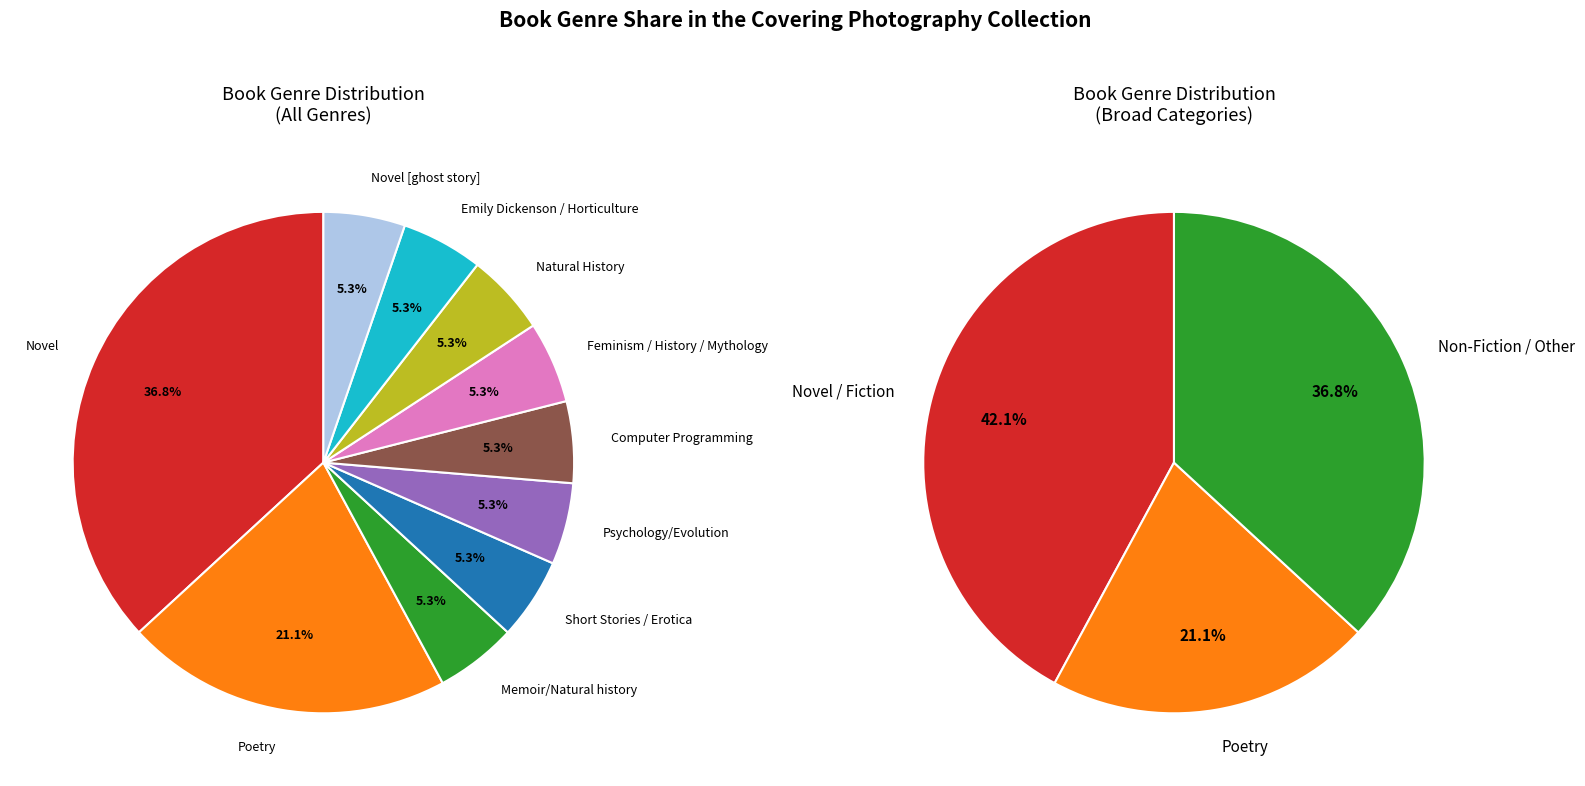

True or false: Short Stories / Erotica accounts for 15% of the total.

False